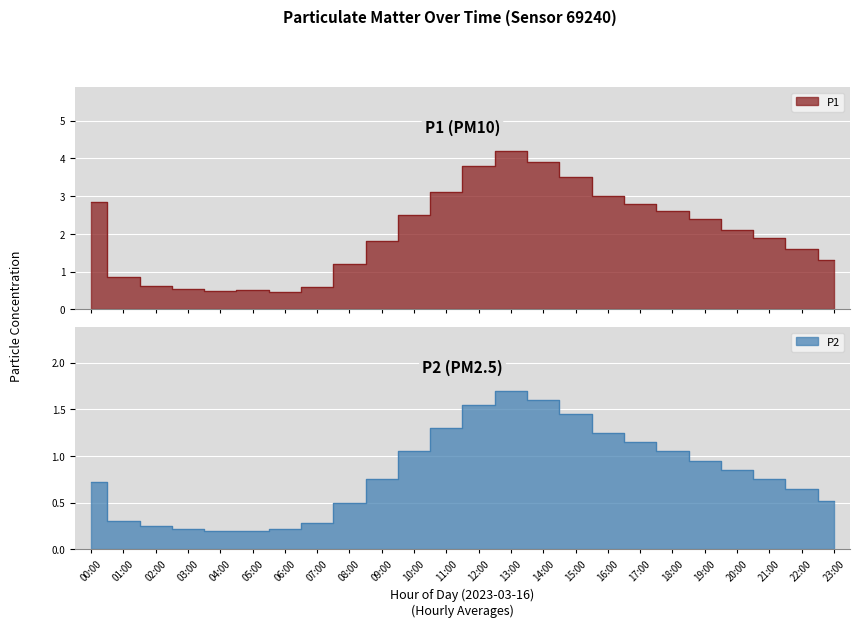

What is the difference between the P2 values at 17:00 and 02:00?

0.9